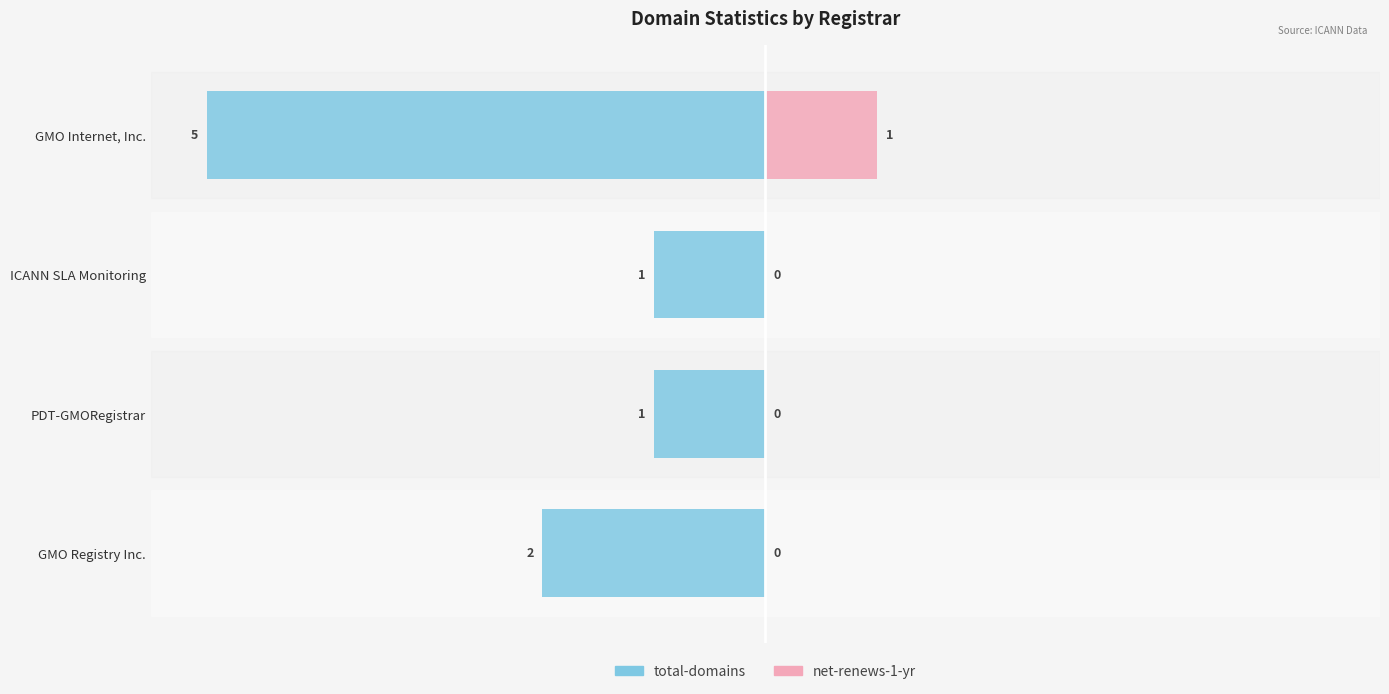

How many groups of bars are there?

4